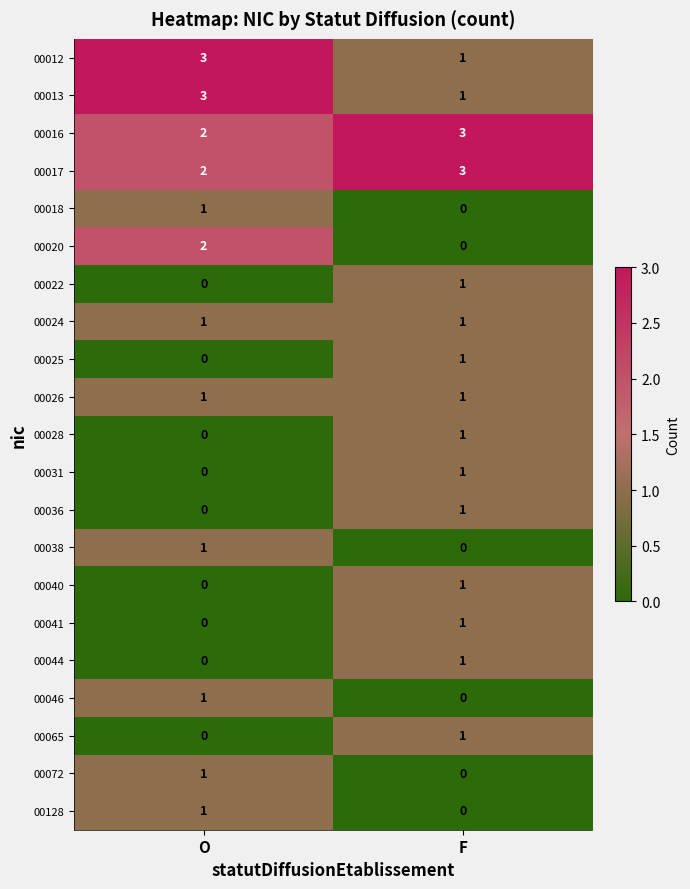

The value of 00036 at F is 1. True or false?

True